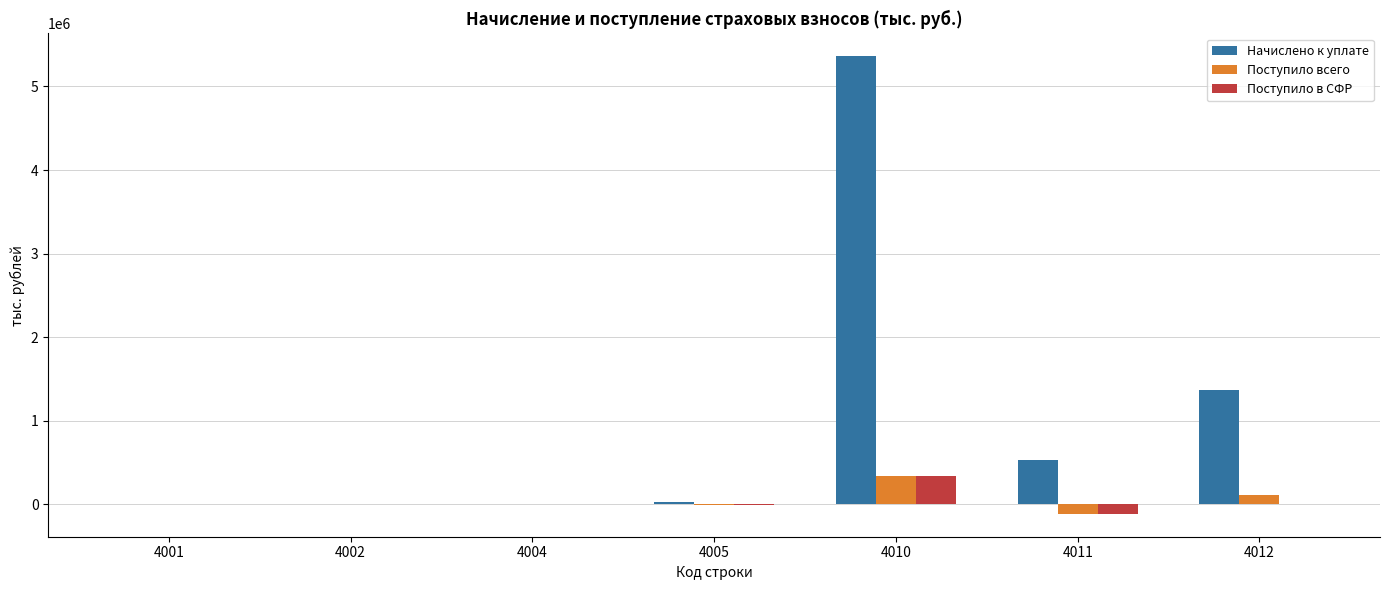

Which series has the largest total across all categories?

Начислено к уплате